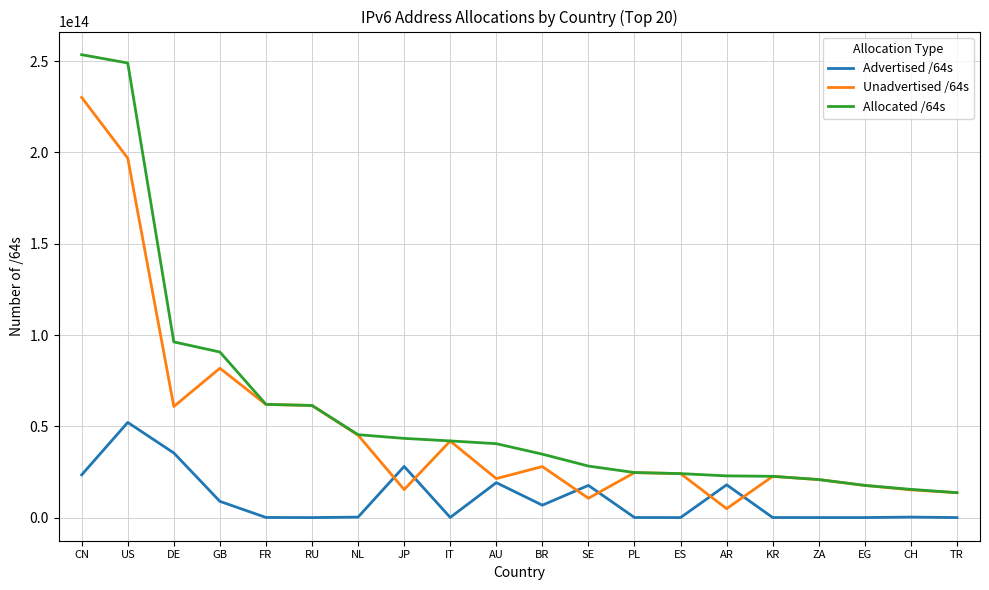

Between AU and ZA, which series saw the biggest shift?

Allocated /64s